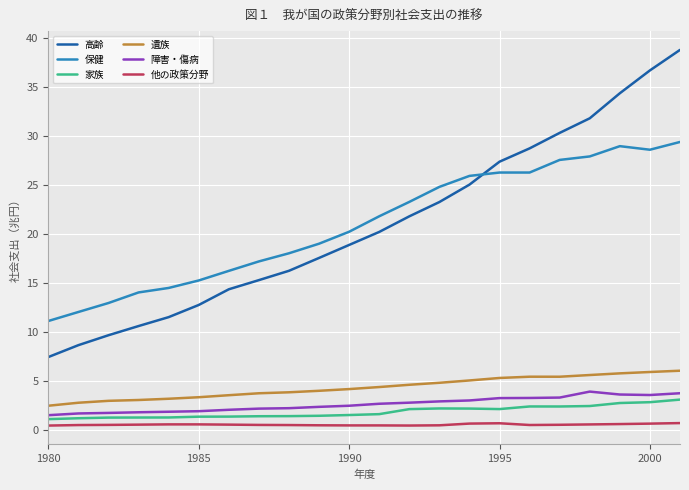

Which series has the largest range (max minus min)?

高齢